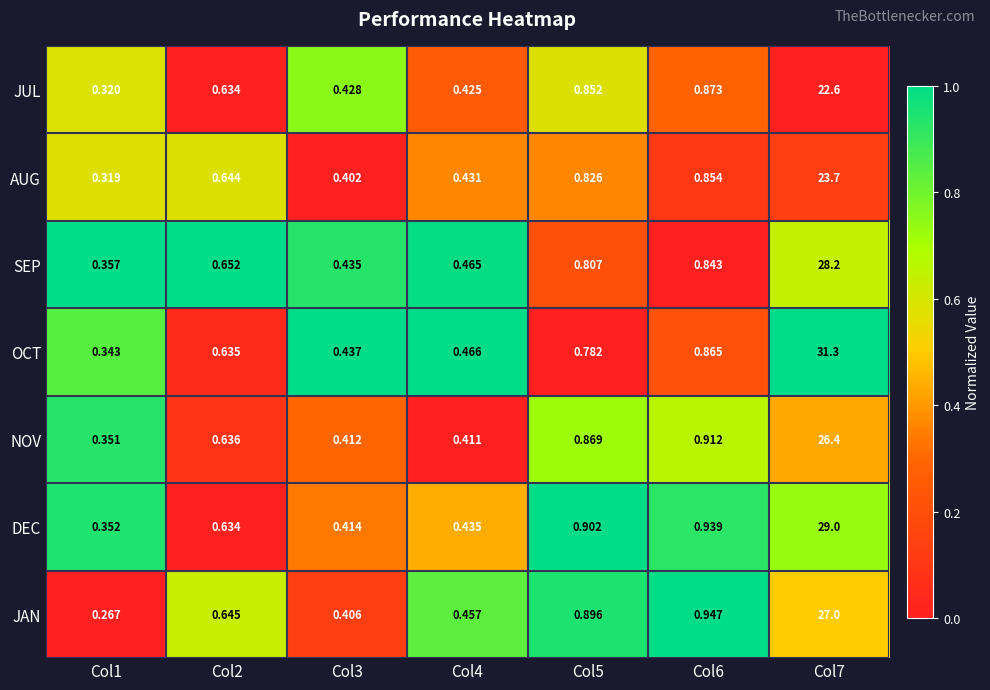

Which series has the widest spread of values?

OCT